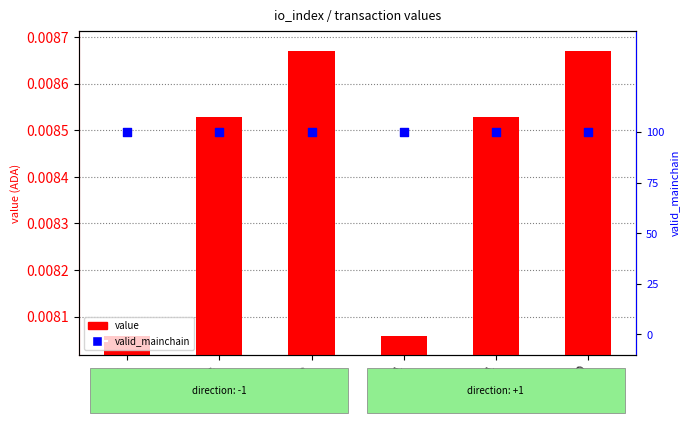

What are all the series names shown in the legend?

value, valid_mainchain